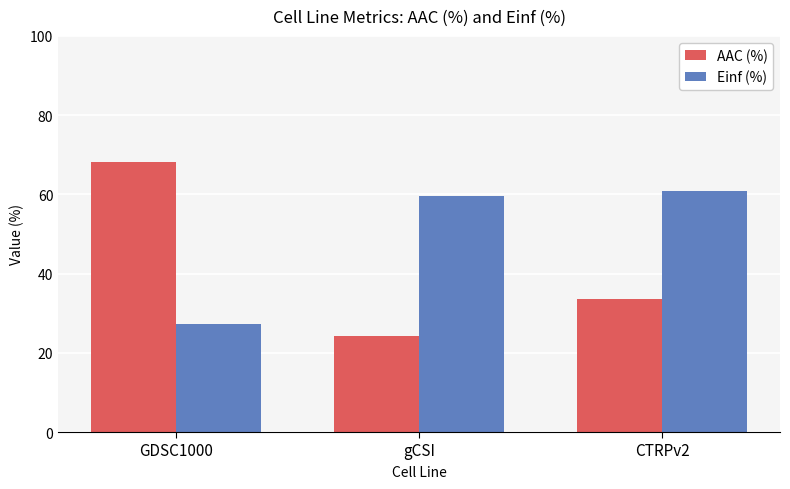

Reading left to right, what are all the values shown in this chart?

AAC (%): 68.3	24.3	33.5
Einf (%): 27.4	59.5	60.8